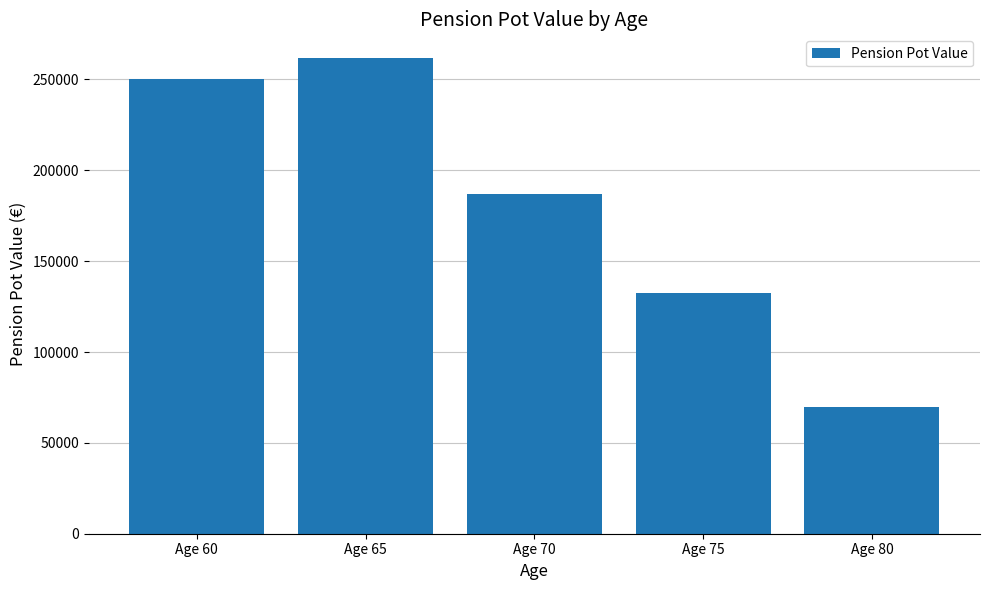

What is the value of the 3rd bar from the left?

187016.9